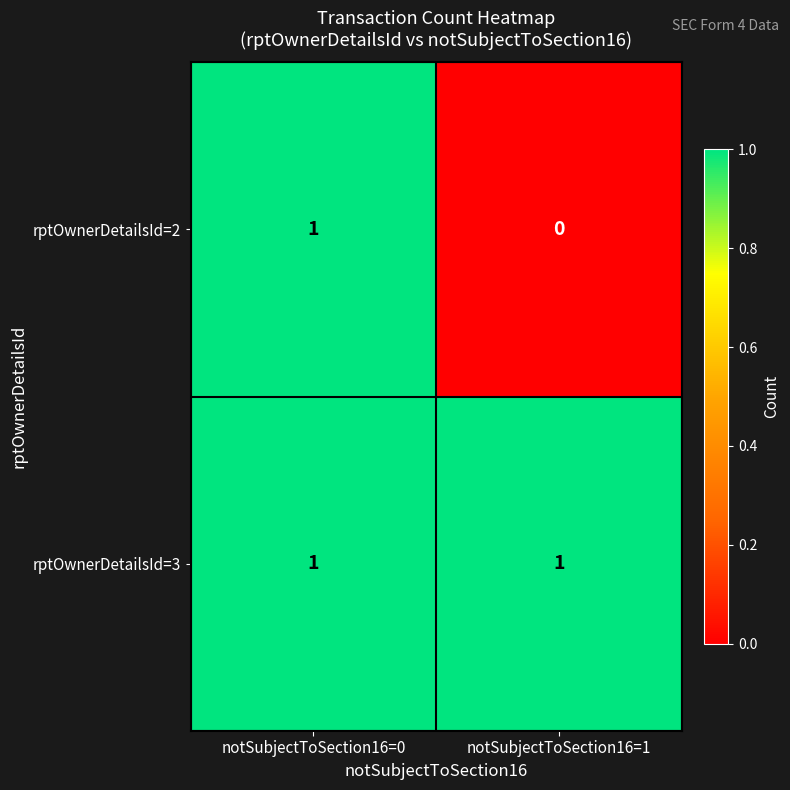

Rank the series by their average value, from lowest to highest.

rptOwnerDetailsId=2, rptOwnerDetailsId=3